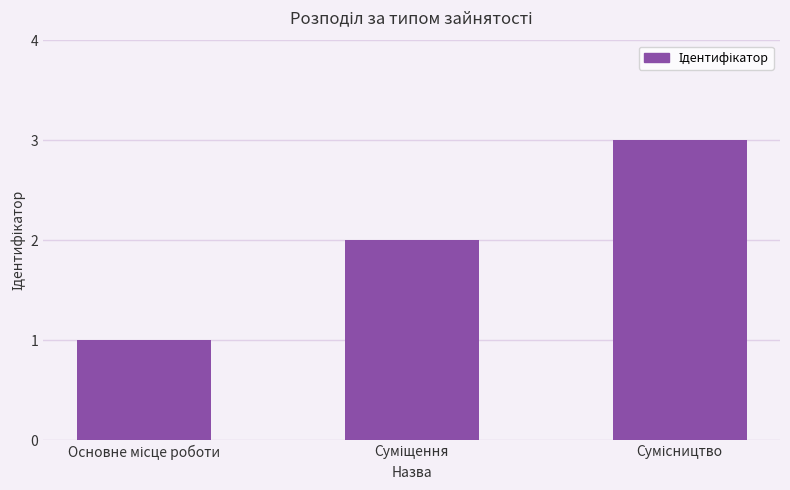

What is the maximum value shown in the chart?

3